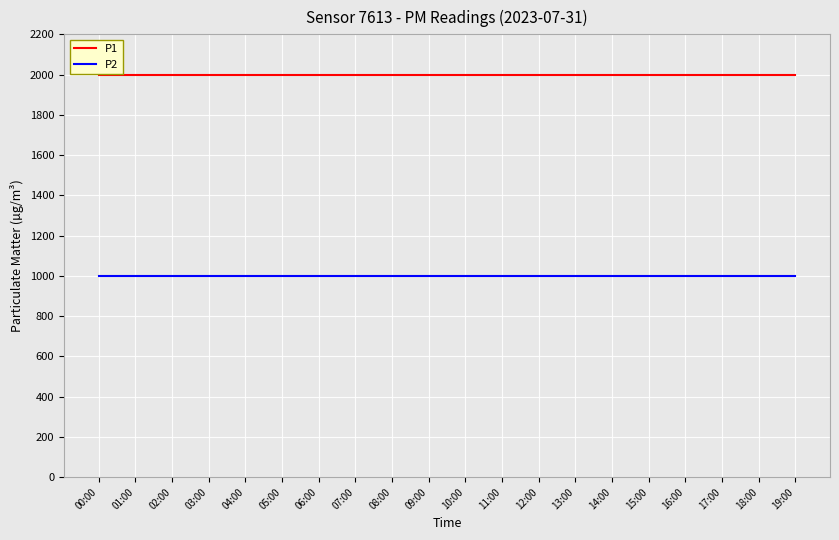

True or false: P1 and P2 intersect in this chart.

False